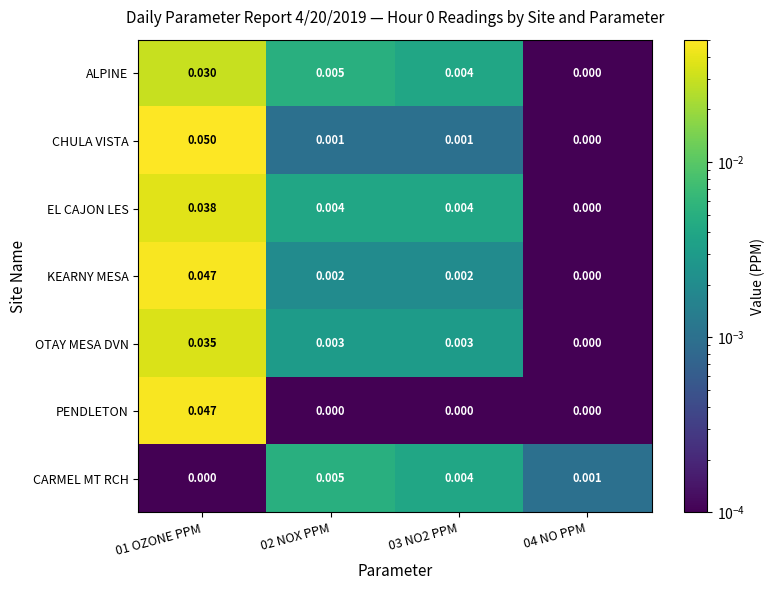

Which series has the largest range (max minus min)?

CHULA VISTA